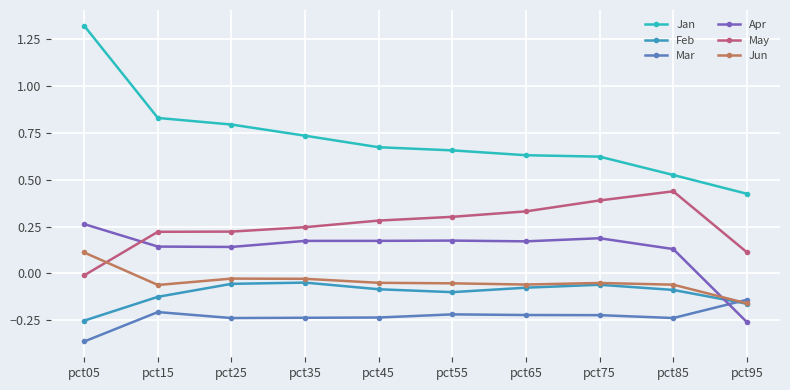

Rank the series by their maximum value, from highest to lowest.

Jan, May, Apr, Jun, Feb, Mar